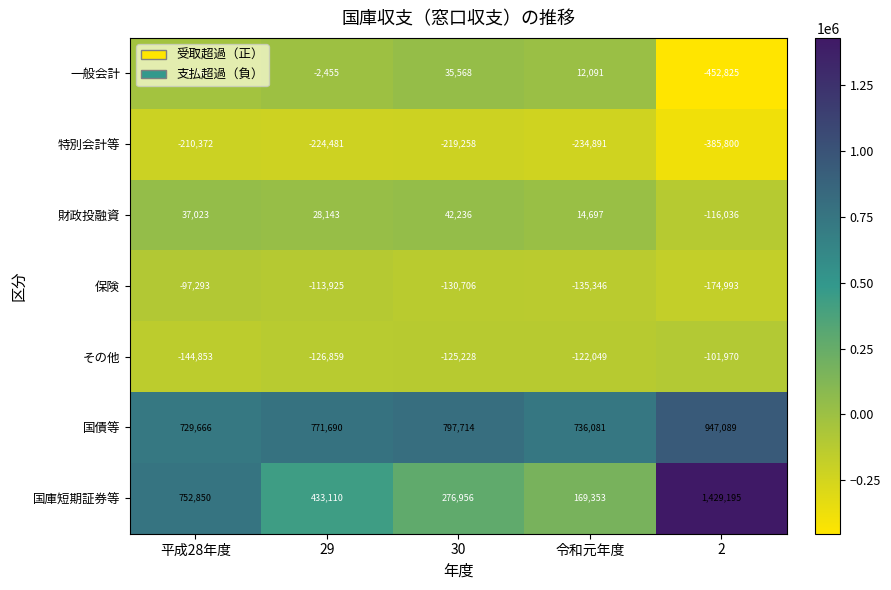

What is the maximum value shown in the chart?

1429195